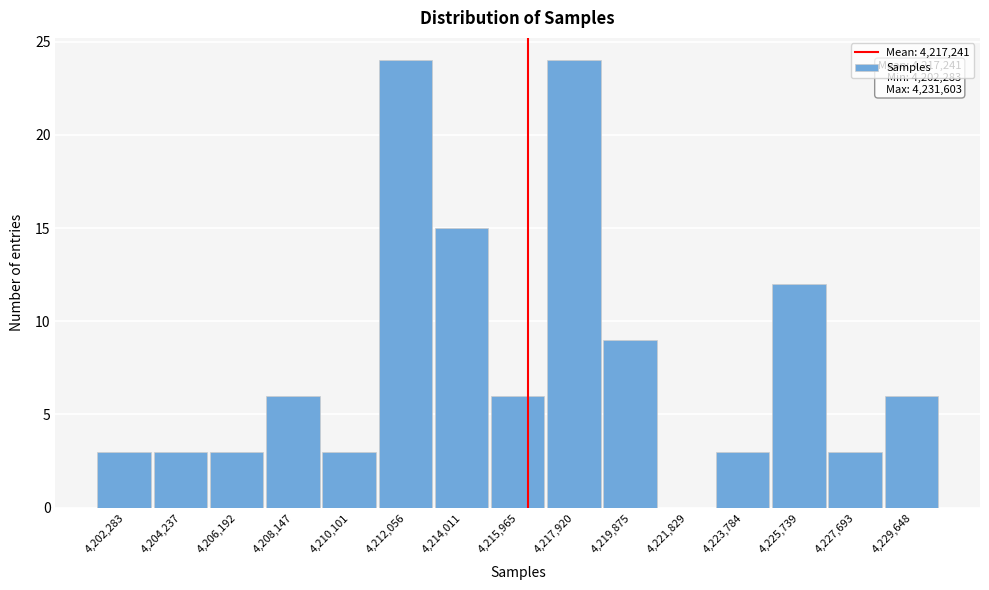

Reading left to right, transcribe all the data shown in this chart.

4,202,283=3	4,204,237=3	4,206,192=3	4,208,147=6	4,210,101=3	4,212,056=24	4,214,011=15	4,215,965=6	4,217,920=24	4,219,875=9	4,221,829=0	4,223,784=3	4,225,739=12	4,227,693=3	4,229,648=6